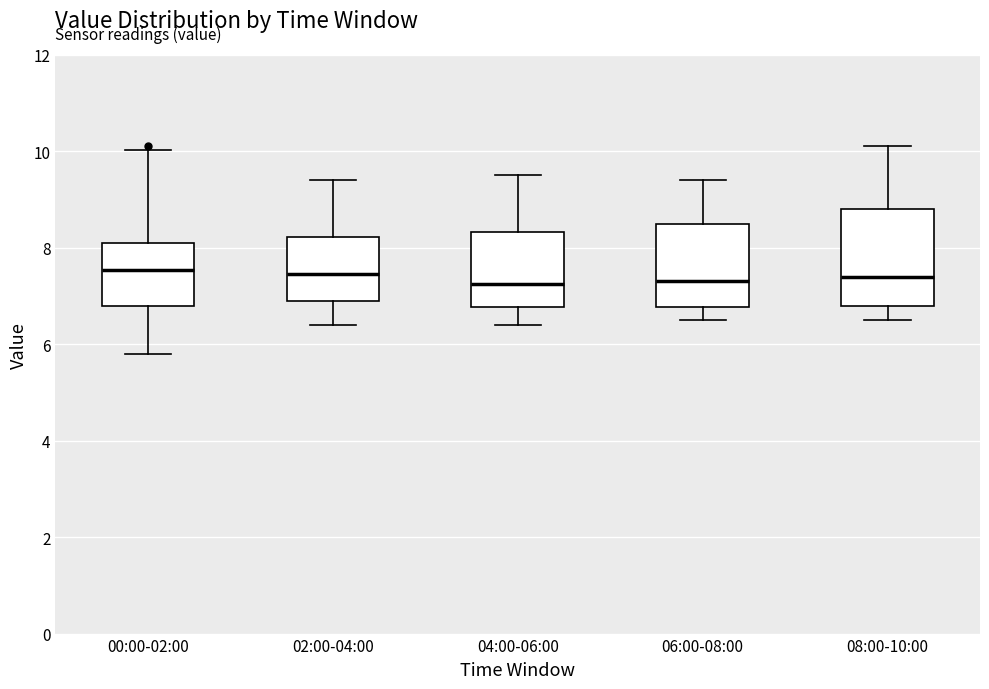

Reading left to right, transcribe this box plot: for each box, give where its median line is, the range the box spans, and where its two whiskers end, as read against the y-axis. The values are not printed on the chart, so give them approximately, as read against the axis.

00:00-02:00: median 7.6, box 6.8 to 8.2, whiskers 5.8 to 10.0
02:00-04:00: median 7.4, box 7.0 to 8.2, whiskers 6.4 to 9.4
04:00-06:00: median 7.2, box 6.8 to 8.4, whiskers 6.4 to 9.6
06:00-08:00: median 7.4, box 6.8 to 8.6, whiskers 6.6 to 9.4
08:00-10:00: median 7.4, box 6.8 to 8.8, whiskers 6.6 to 10.2